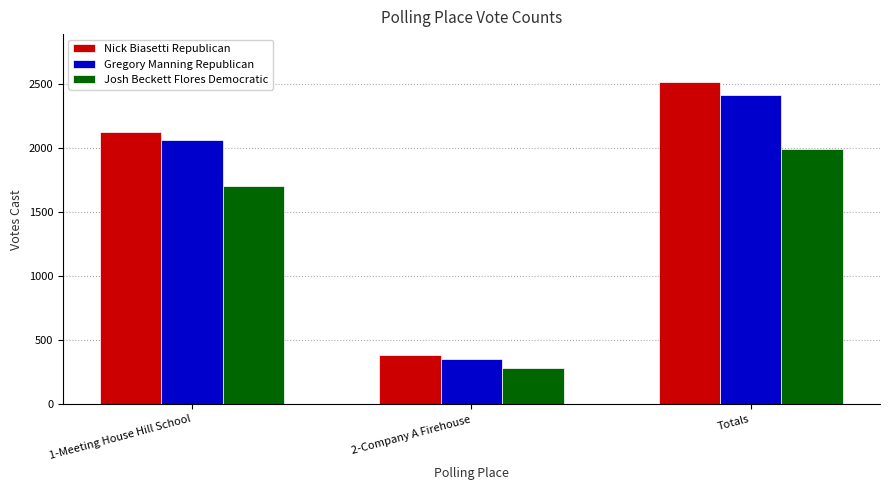

Which series has the widest spread of values?

Nick Biasetti Republican